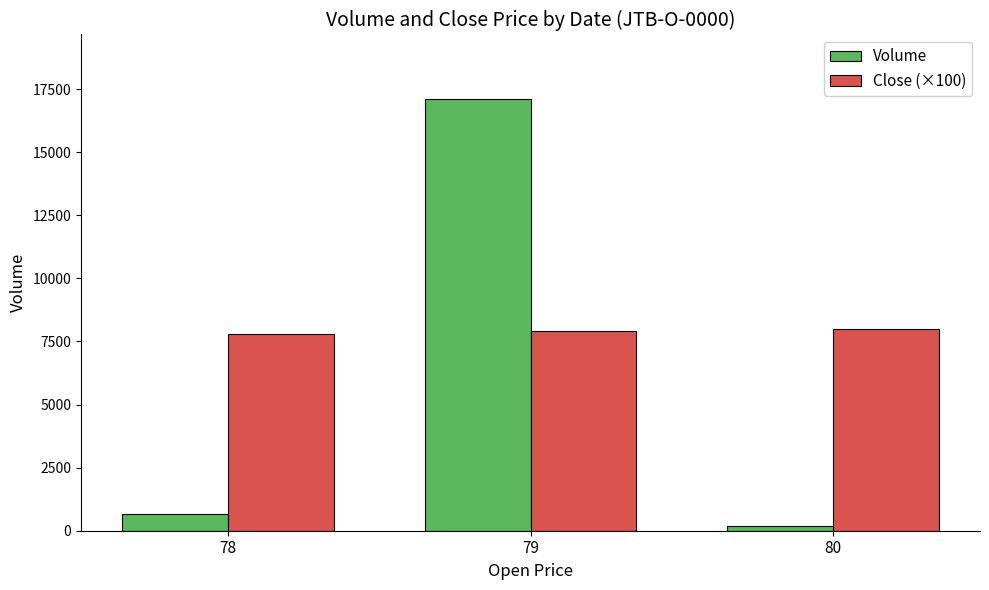

The Close (×100) series shows 8000.0 at 80. True or false?

True